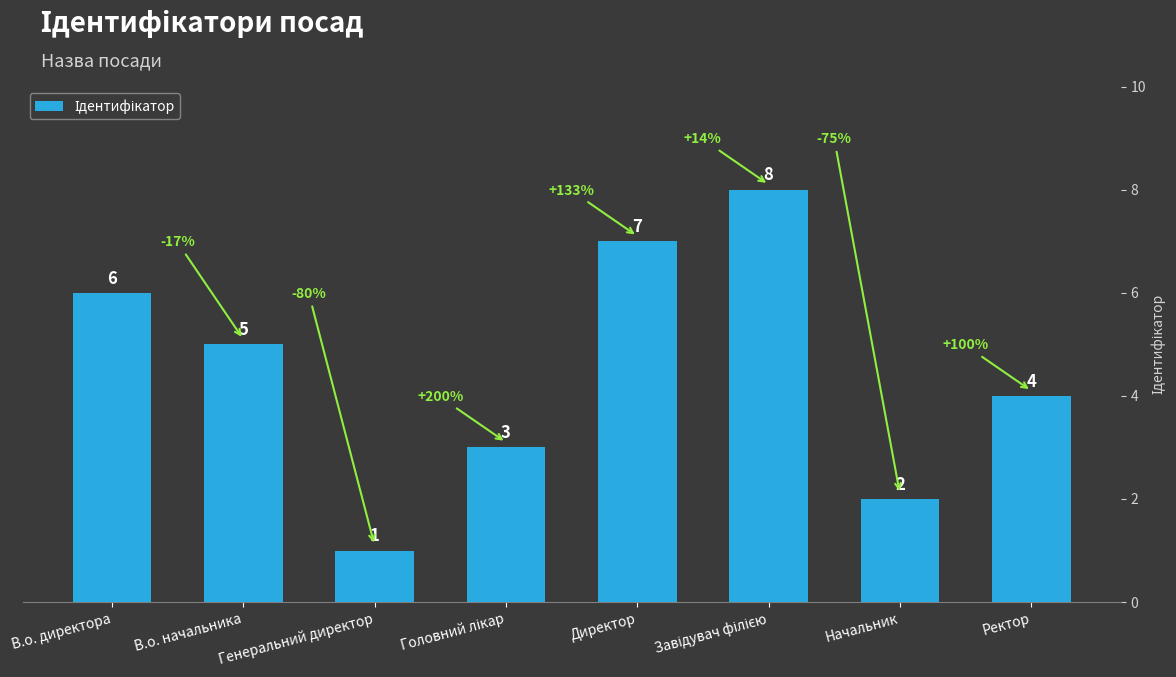

What is the label of the 2nd bar from the left?

В.о. начальника